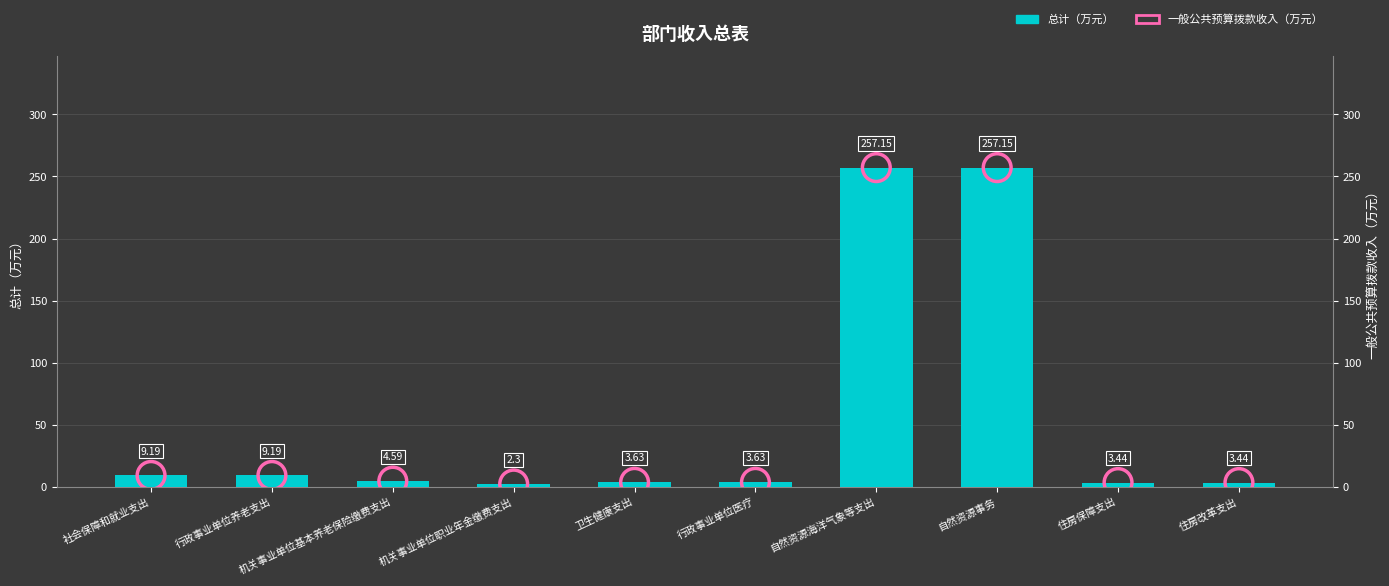

At which category is the sum across all series the highest?

自然资源海洋气象等支出